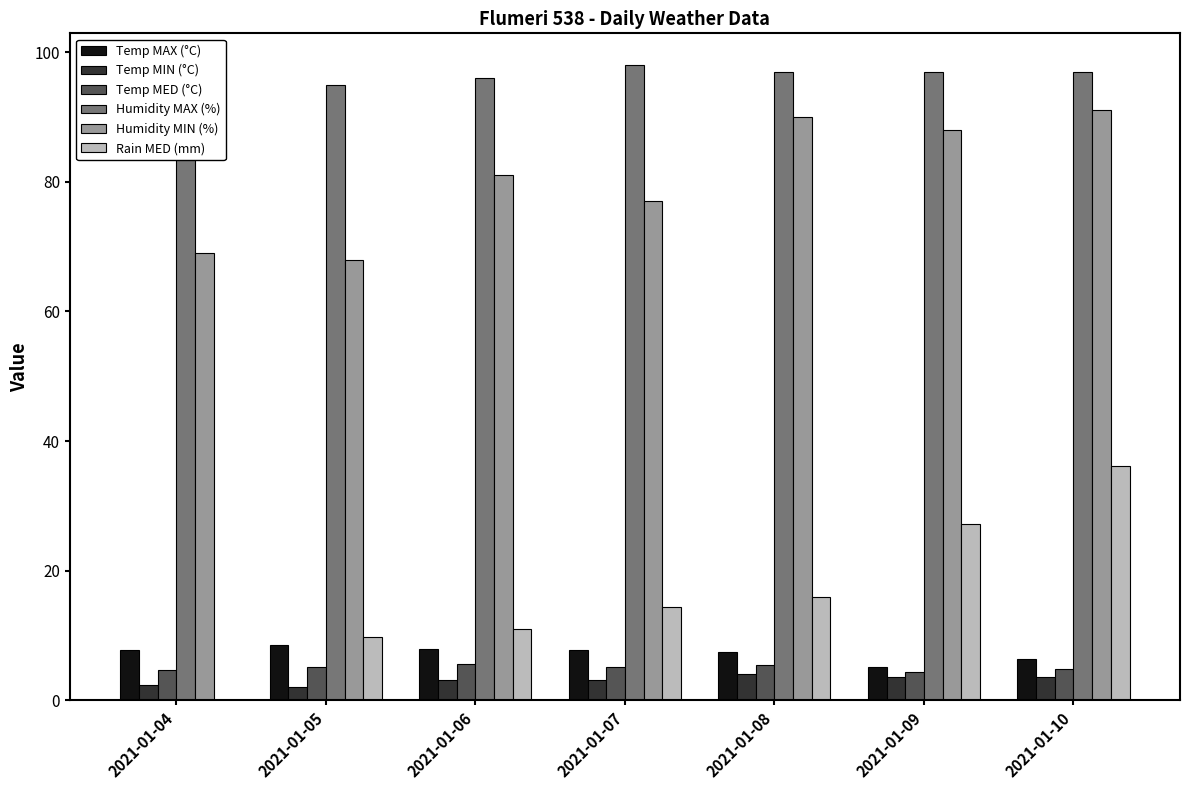

The value of Humidity MIN (%) at 2021-01-04 is 69.0. True or false?

True